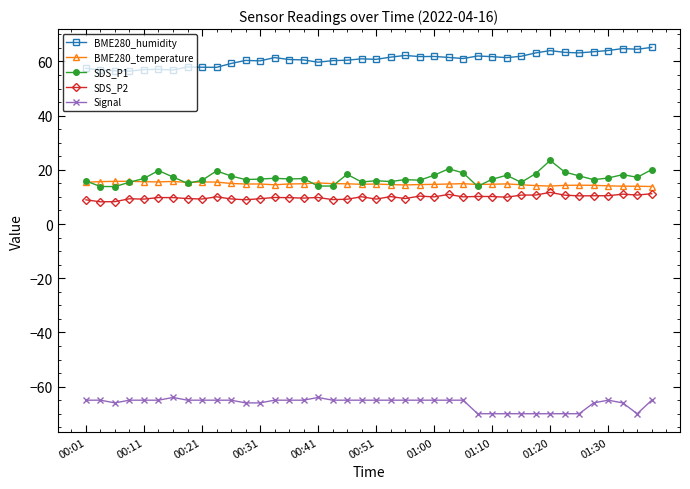

Which series has the largest total across all categories?

BME280_humidity